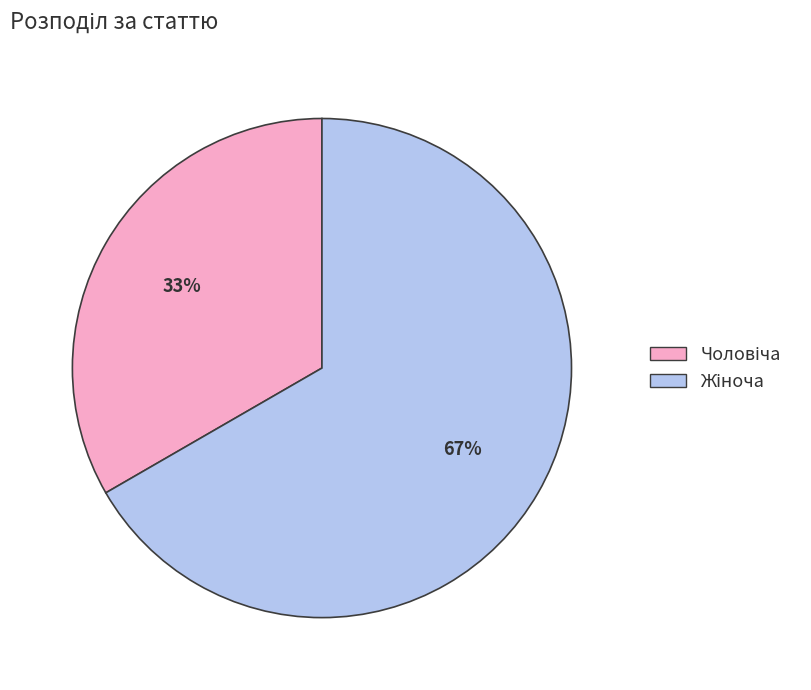

Does any single category account for the majority?

Yes